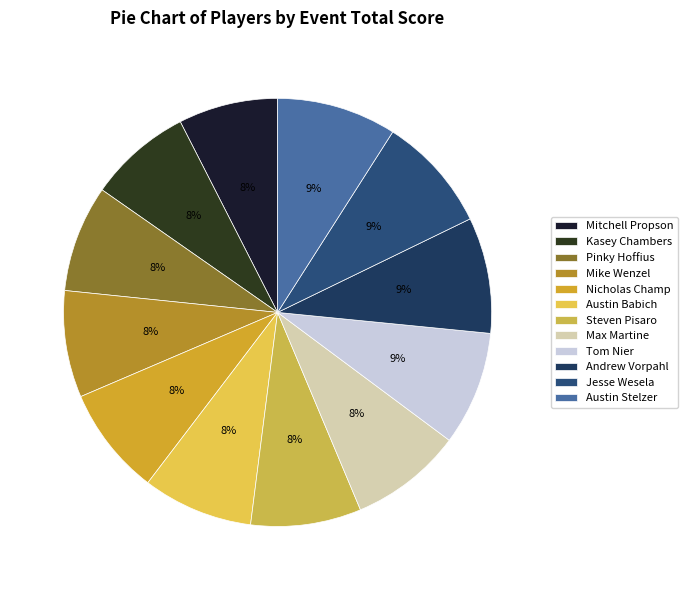

Which category has the smallest portion of the pie?

Mitchell Propson